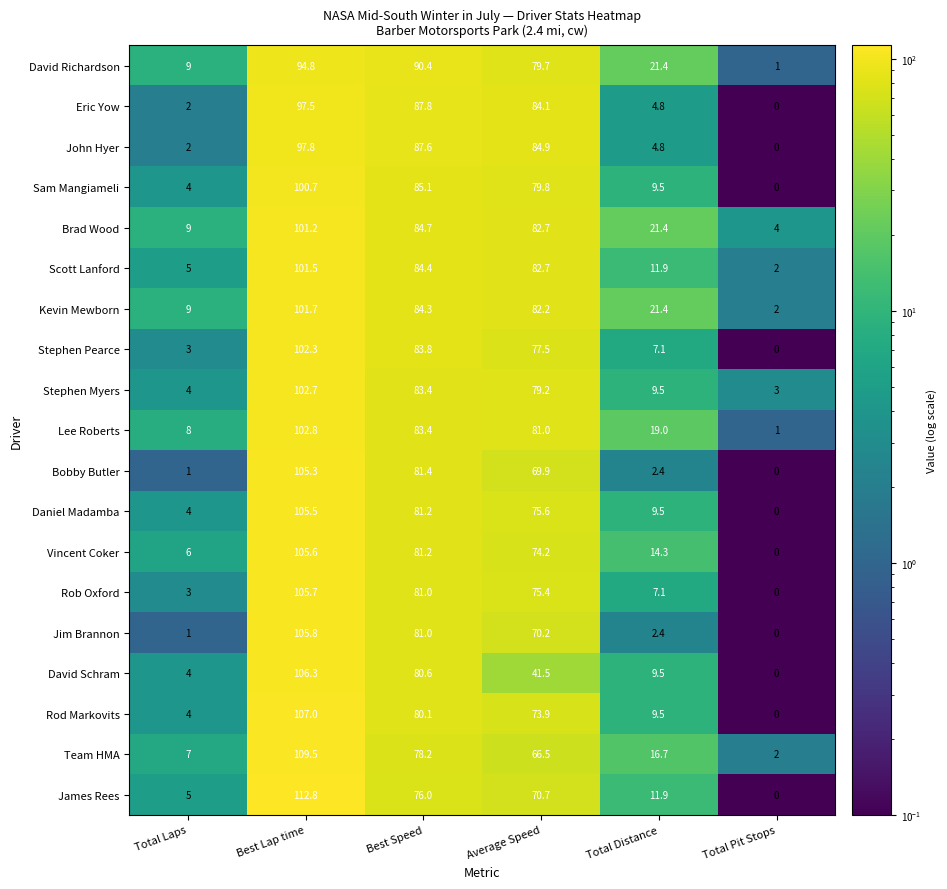

At how many categories does at least one series exceed 35?

3